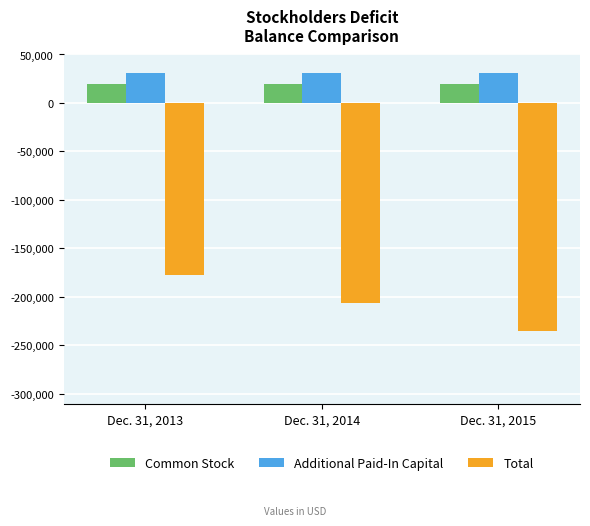

At which label does Total first exceed -206687?

Dec. 31, 2013